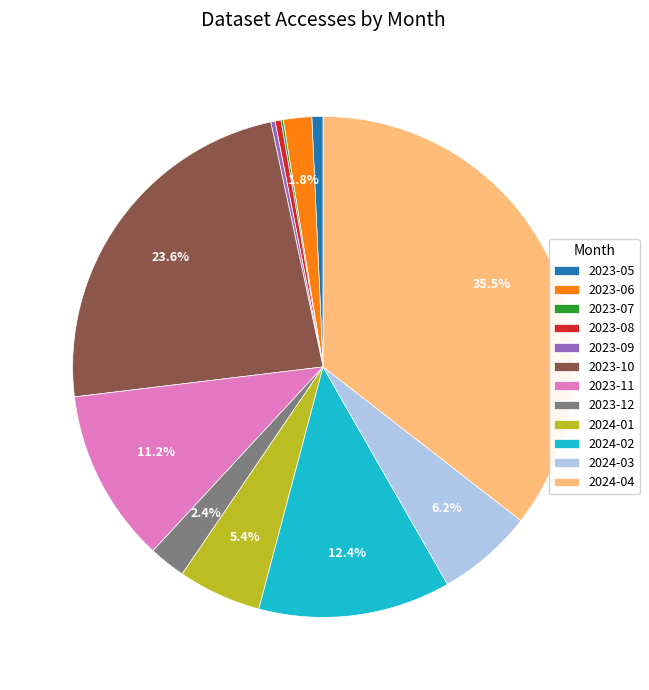

Combined, do 2023-06 and 2024-04 account for over 50%?

No